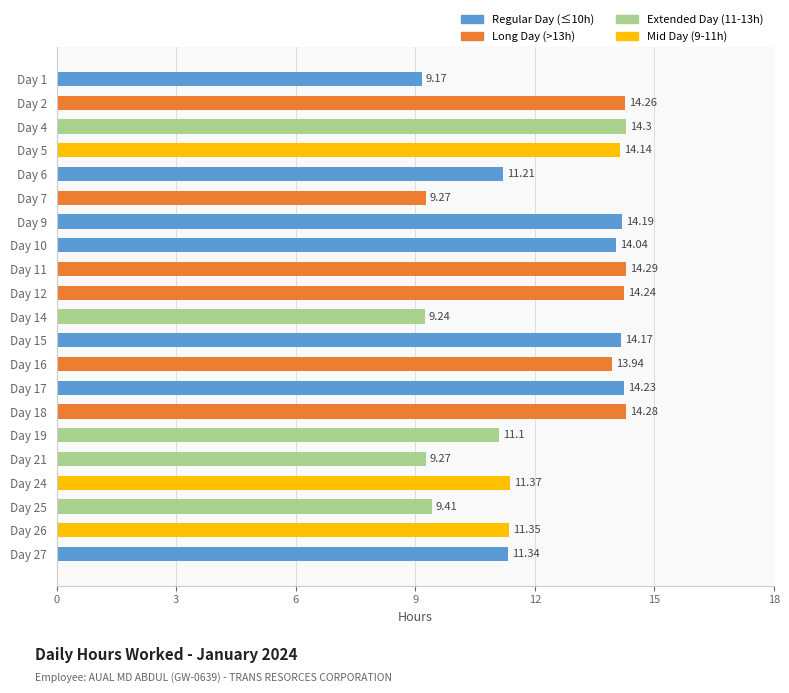

Approximately how many times larger is the value at Day 24 compared to Day 16?

0.8